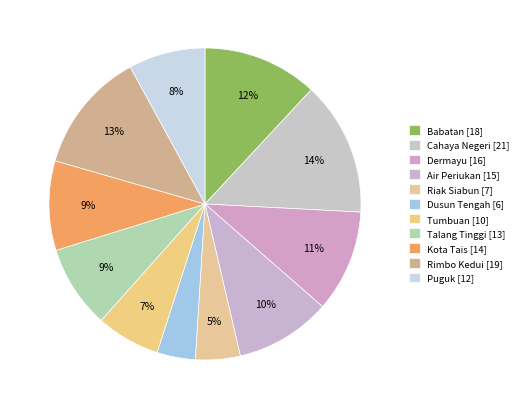

Is it true that Puguk is 14% of the pie?

False